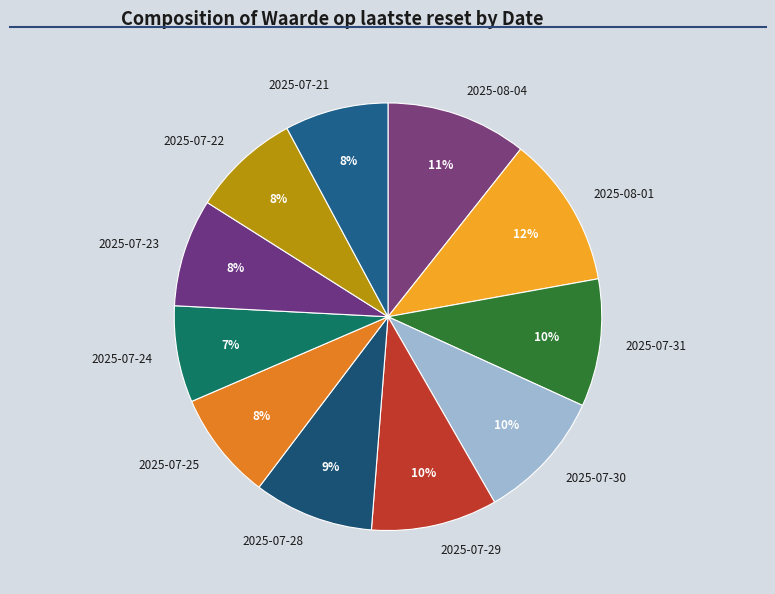

Is 2025-07-23 the majority of the pie?

No